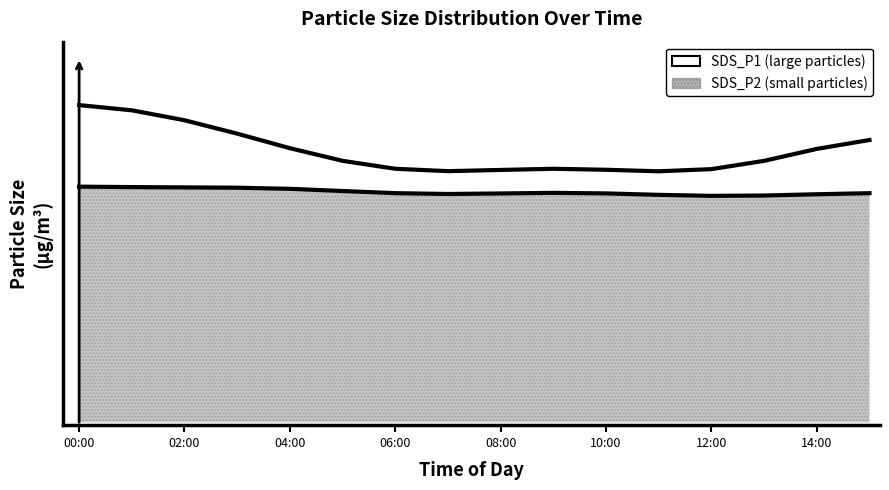

Reading left to right, extract all data points from this chart.

2.2	2.2	2.1	2.0	1.9	1.8	1.8	1.8	1.8	1.8	1.8	1.8	1.8	1.8	1.9	2.0